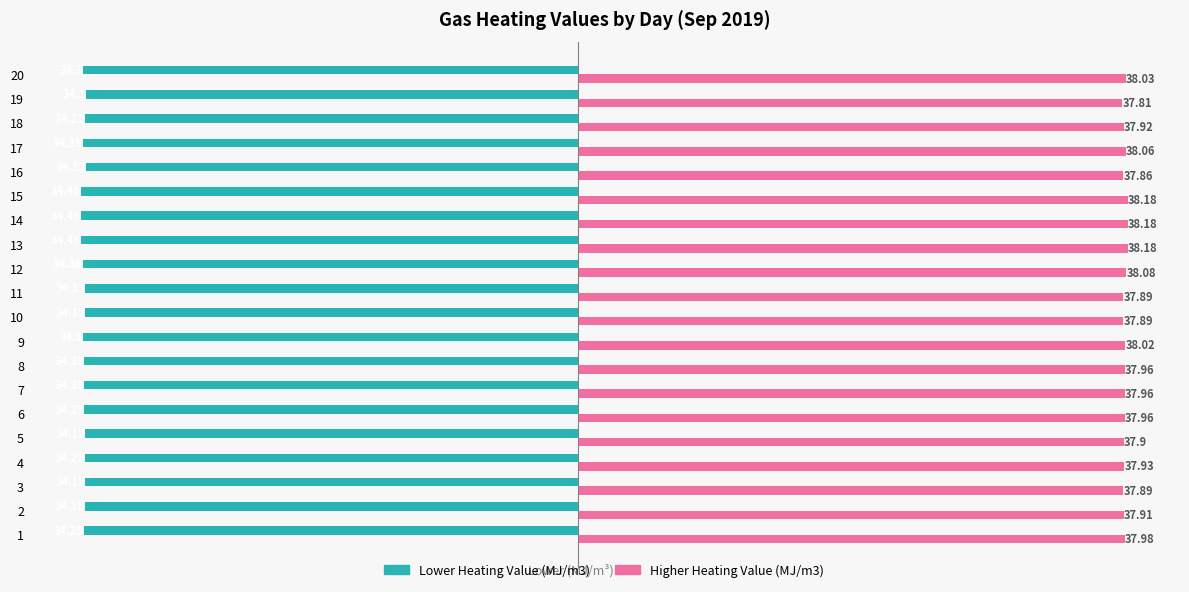

Is the value of Higher Heating Value (MJ/m3) at 2 greater than the value of Lower Heating Value (MJ/m3) at 2?

Yes